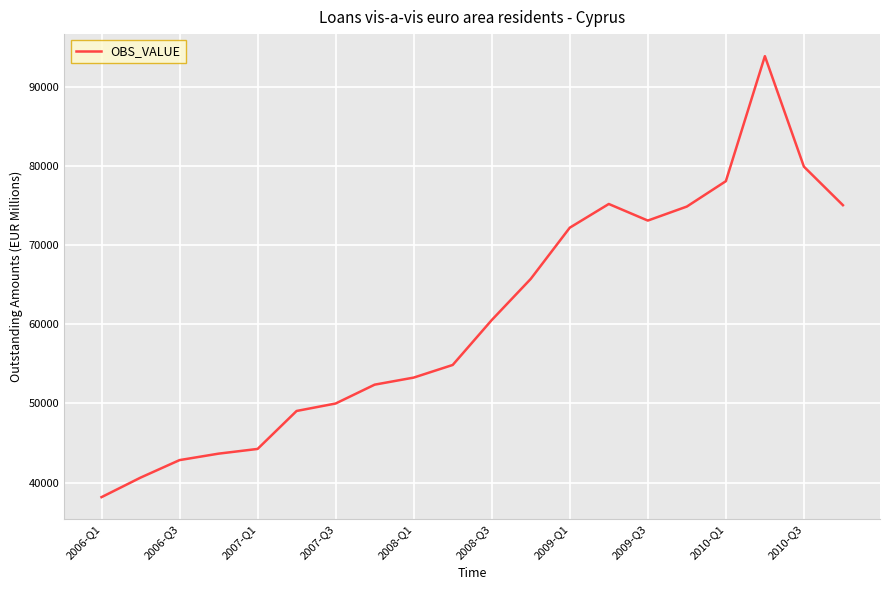

What is the maximum value shown in the chart?

93840